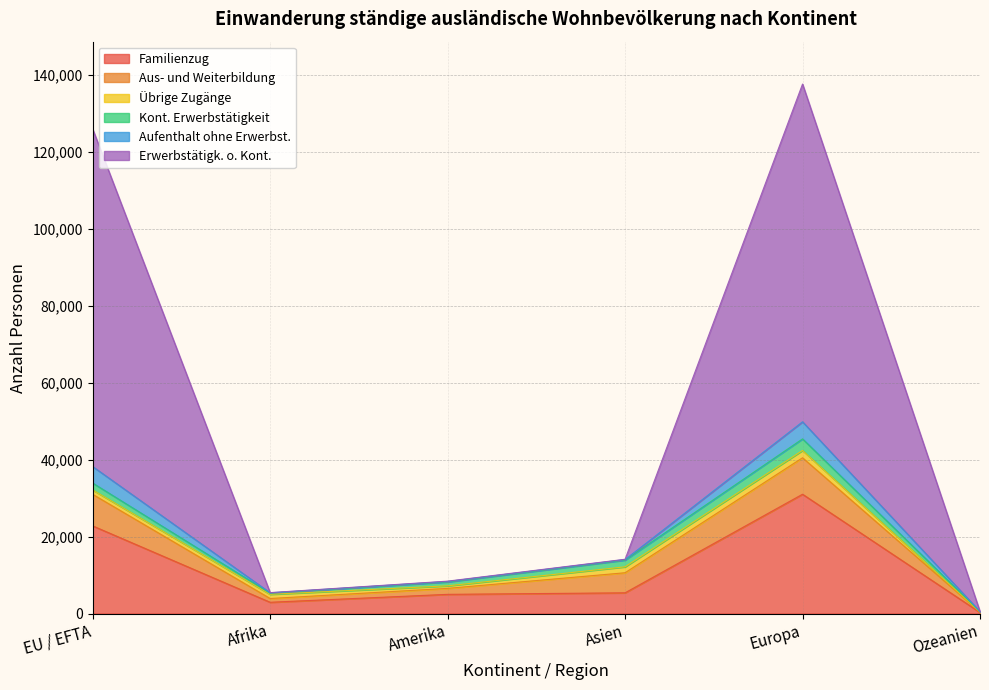

Rank the series by their maximum value, from highest to lowest.

Erwerbstätigk. o. Kont., Familienzug, Aus- und Weiterbildung, Aufenthalt ohne Erwerbst., Kont. Erwerbstätigkeit, Übrige Zugänge